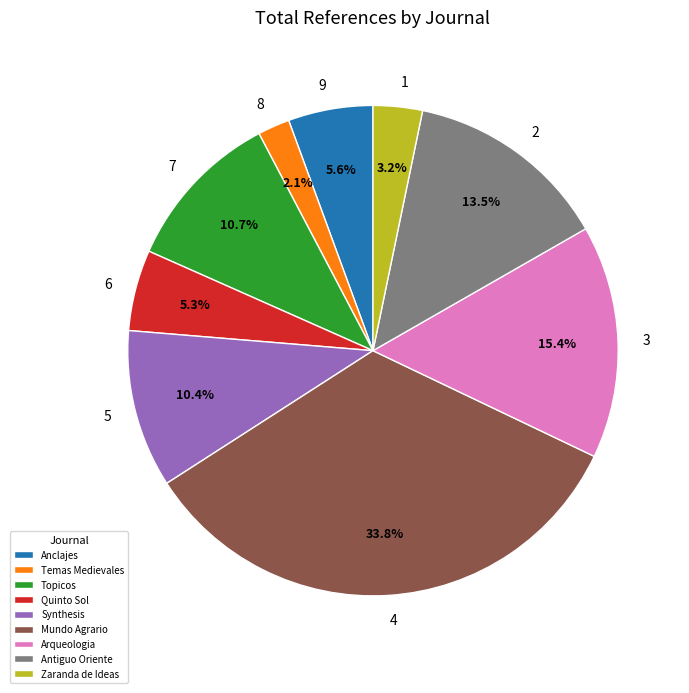

True or false: Temas Medievales accounts for 2% of the total.

True